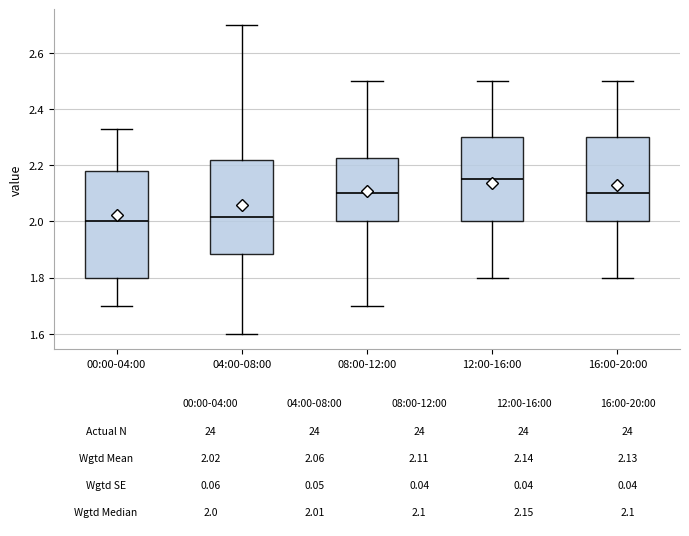

Comparing the boxes themselves (not the whiskers), which one is the tallest?

00:00-04:00